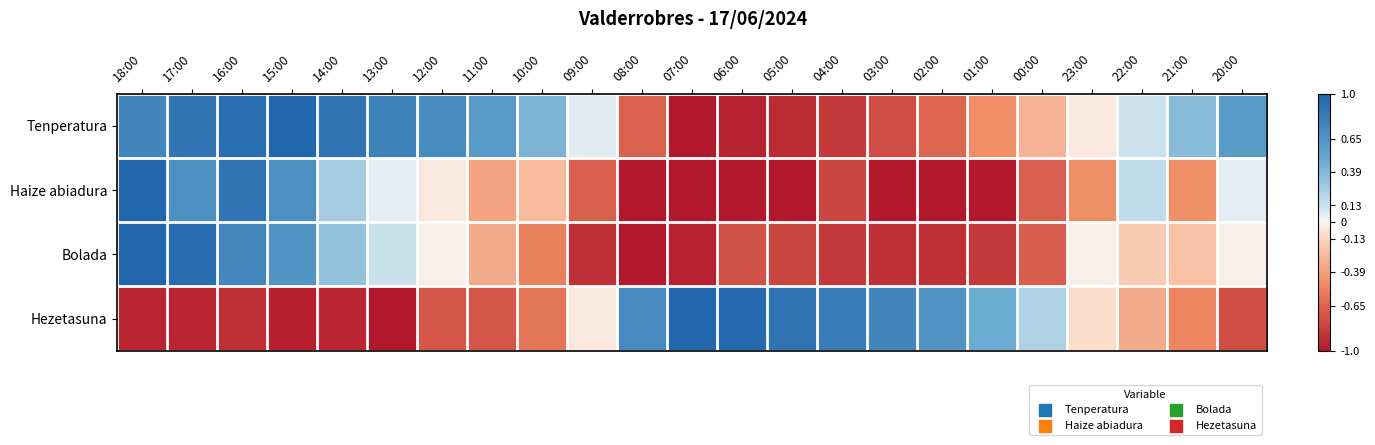

What is the difference between the highest and lowest values at 06:00?

2.0